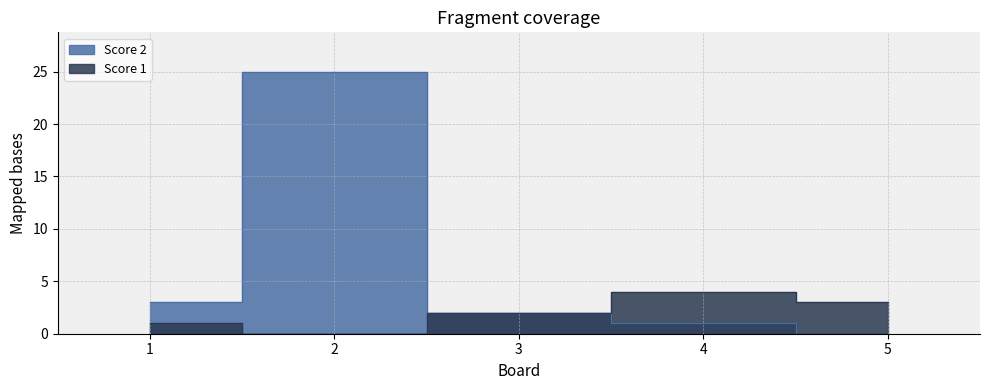

List the series in order of their overall mean, lowest first.

Score 1, Score 2